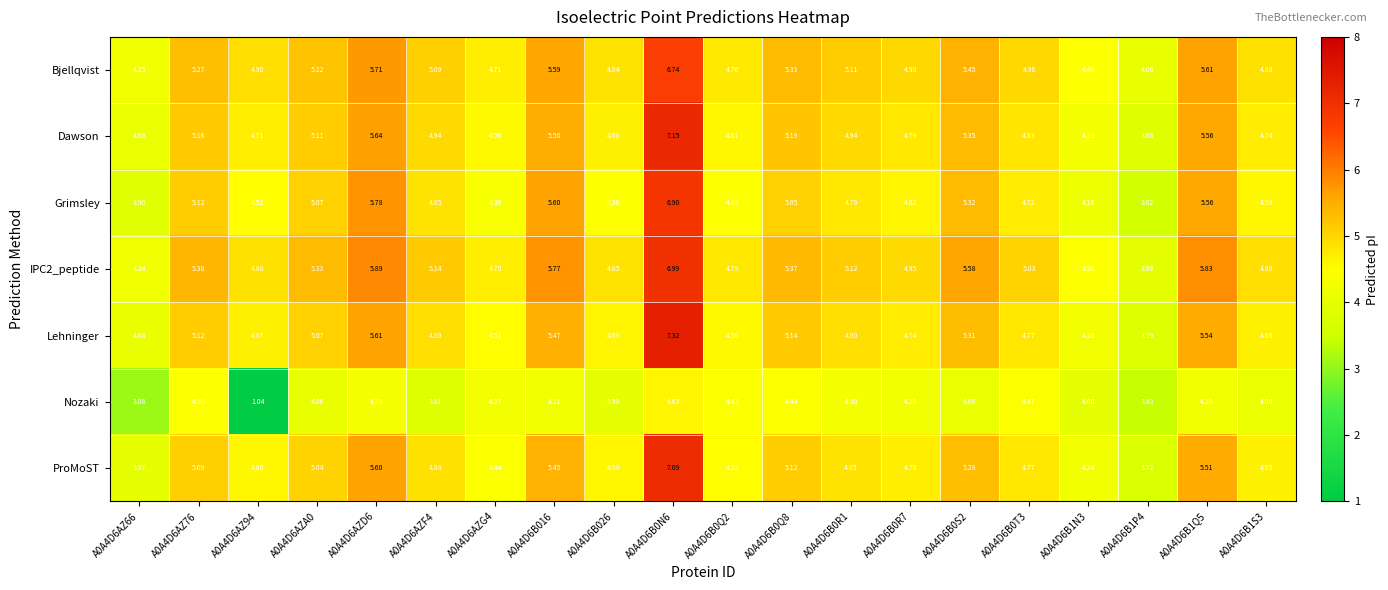

Which series changed the most between A0A4D6AZG4 and A0A4D6B0Q2?

Nozaki